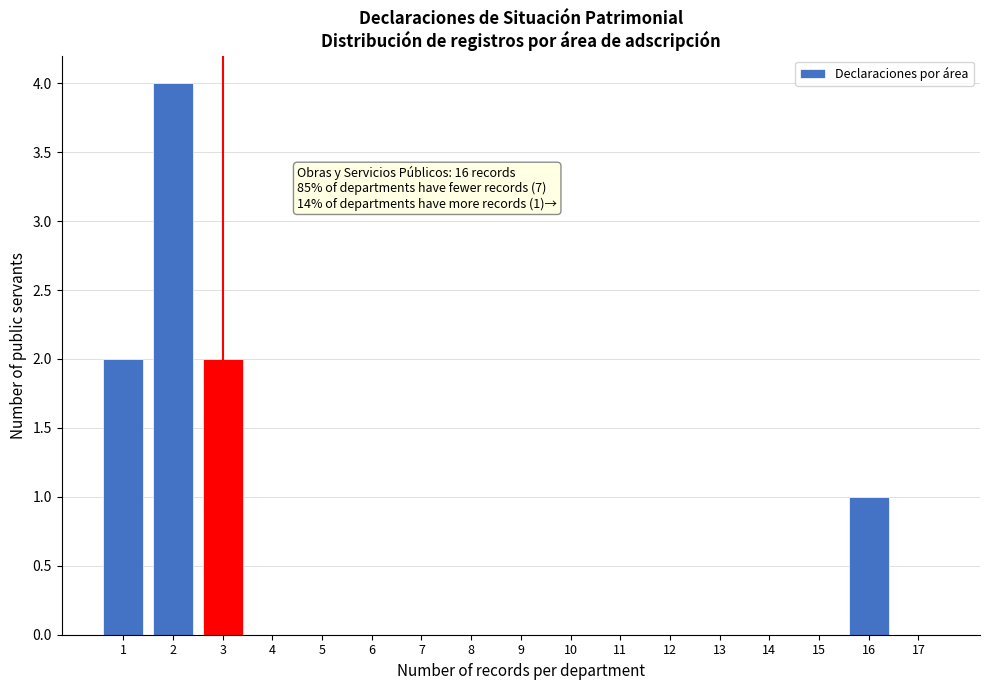

Reading left to right, extract all data points from this chart.

1=2	2=4	3=2	4=0	5=0	6=0	7=0	8=0	9=0	10=0	11=0	12=0	13=0	14=0	15=0	16=1	17=0